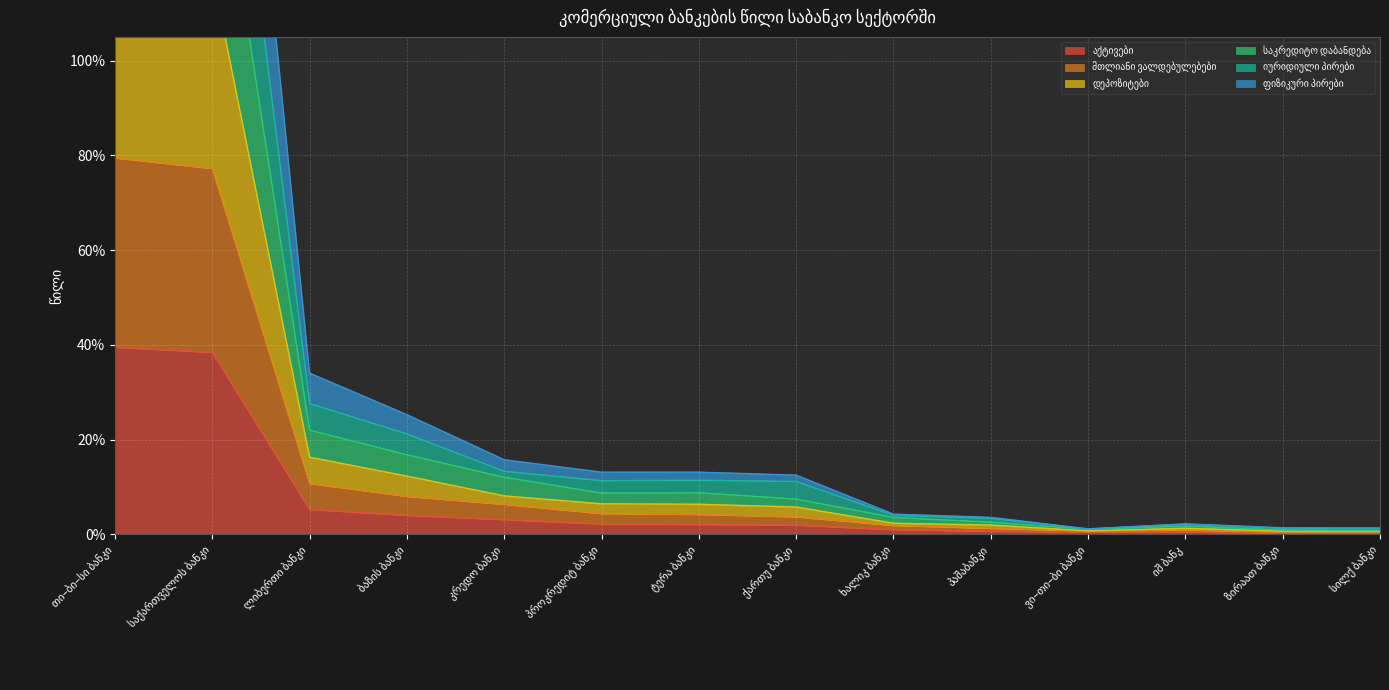

Which has a higher value, პაშაბანკი or ზირაათ ბანკი?

პაშაბანკი